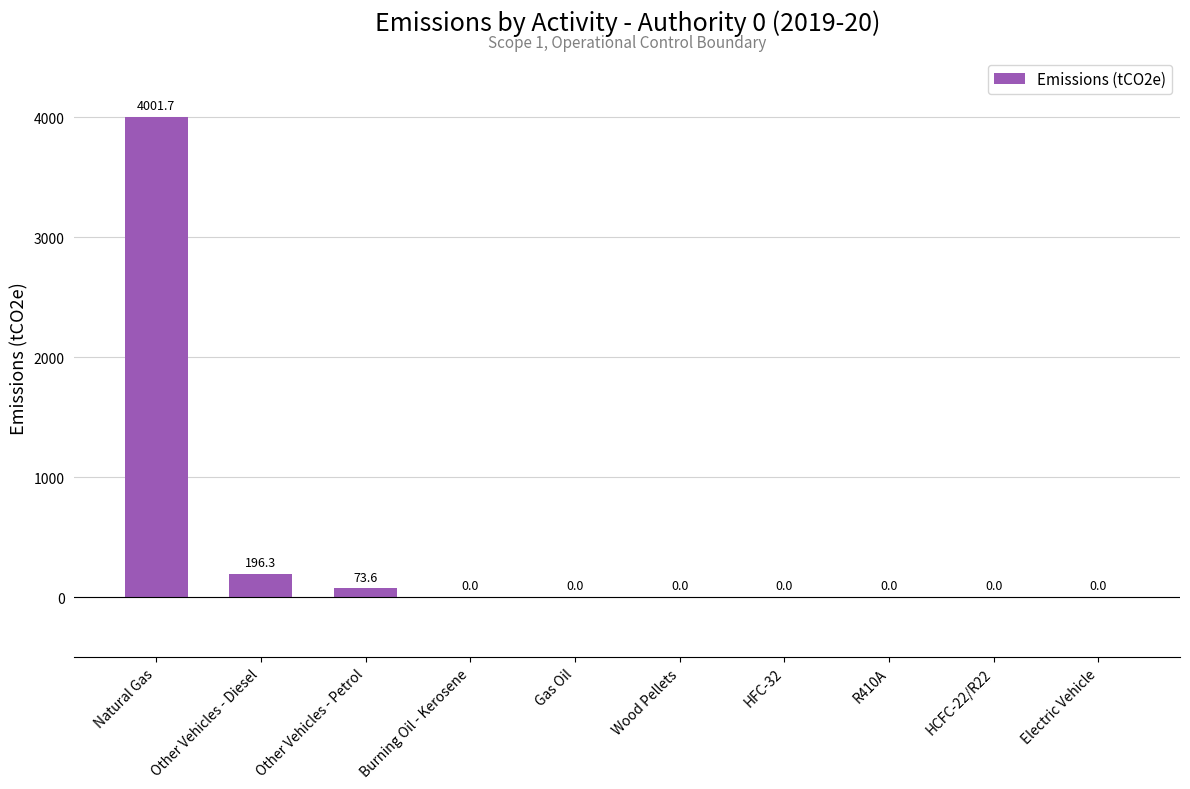

What is the greatest value displayed?

4001.7